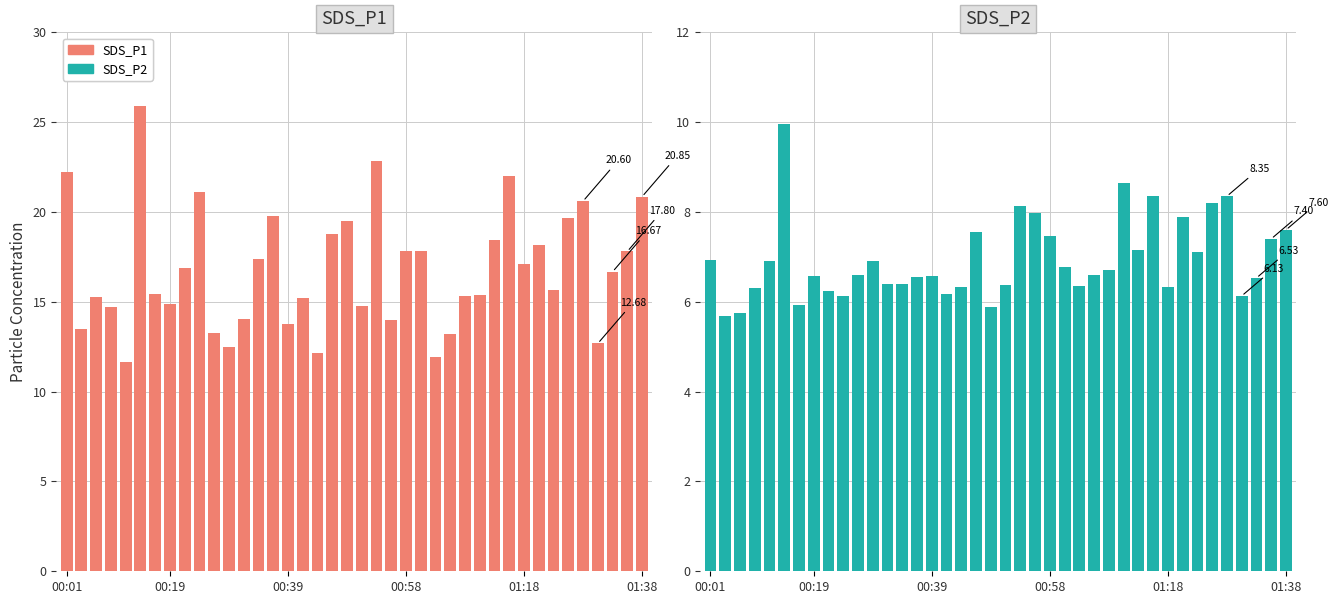

Are the bars grouped side by side (vs. stacked)?

Yes